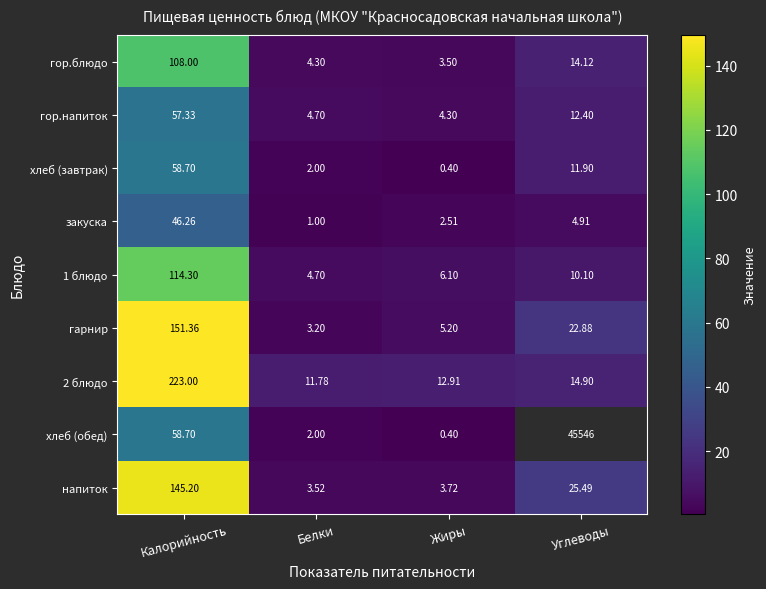

What is the difference between the 1 блюдо values at Углеводы and Жиры?

4.0